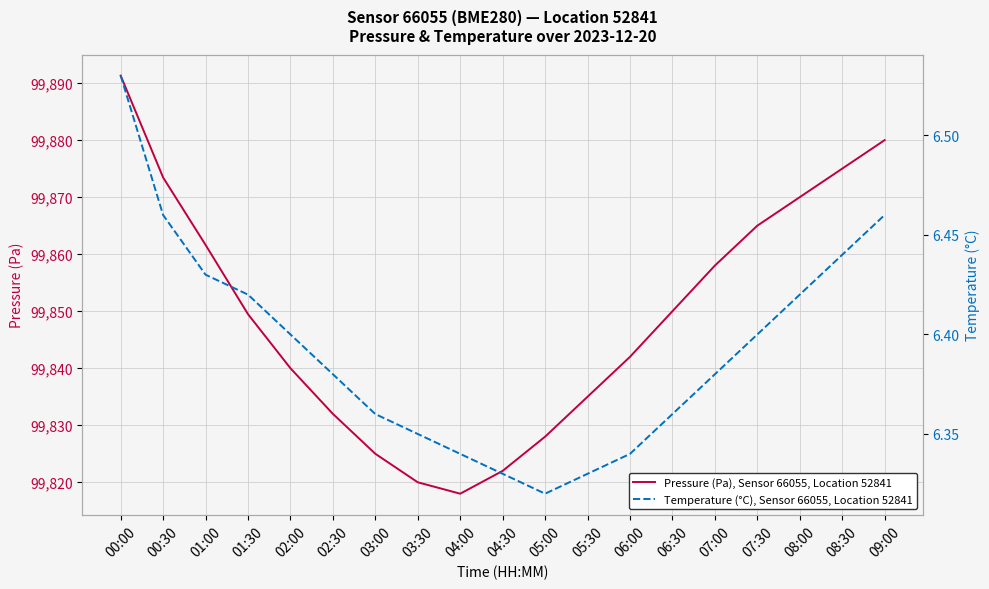

True or false: Pressure (Pa), Sensor 66055, Location 52841 has more than 2 points higher than both neighbors.

False